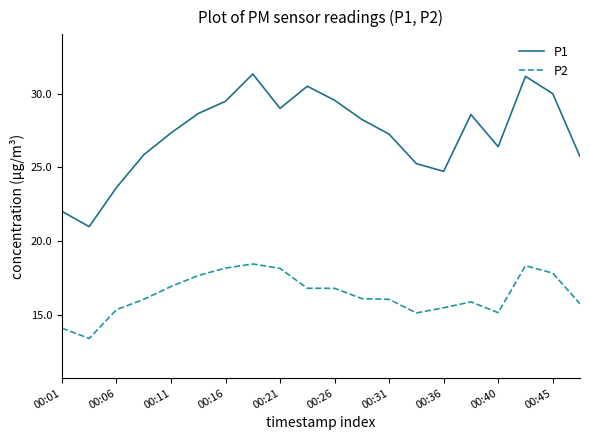

Does the chart have visible grid lines?

No